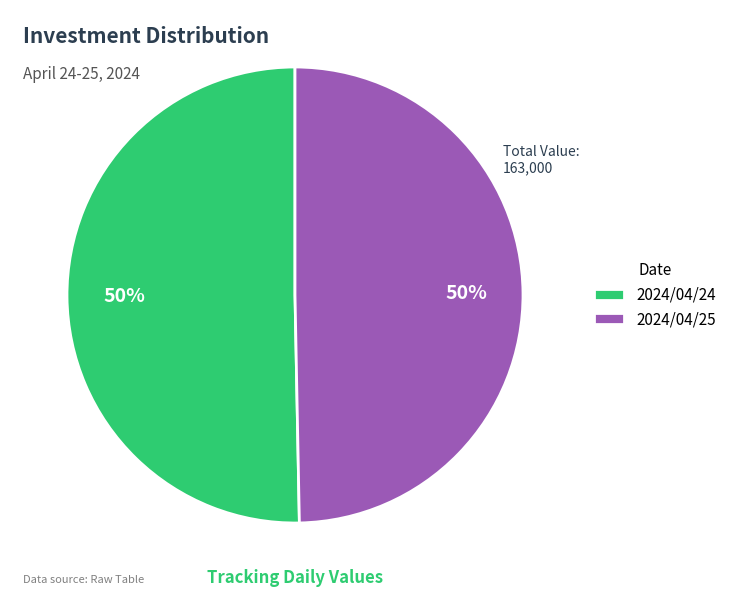

Is it true that 2024/04/24 is 38% of the pie?

False